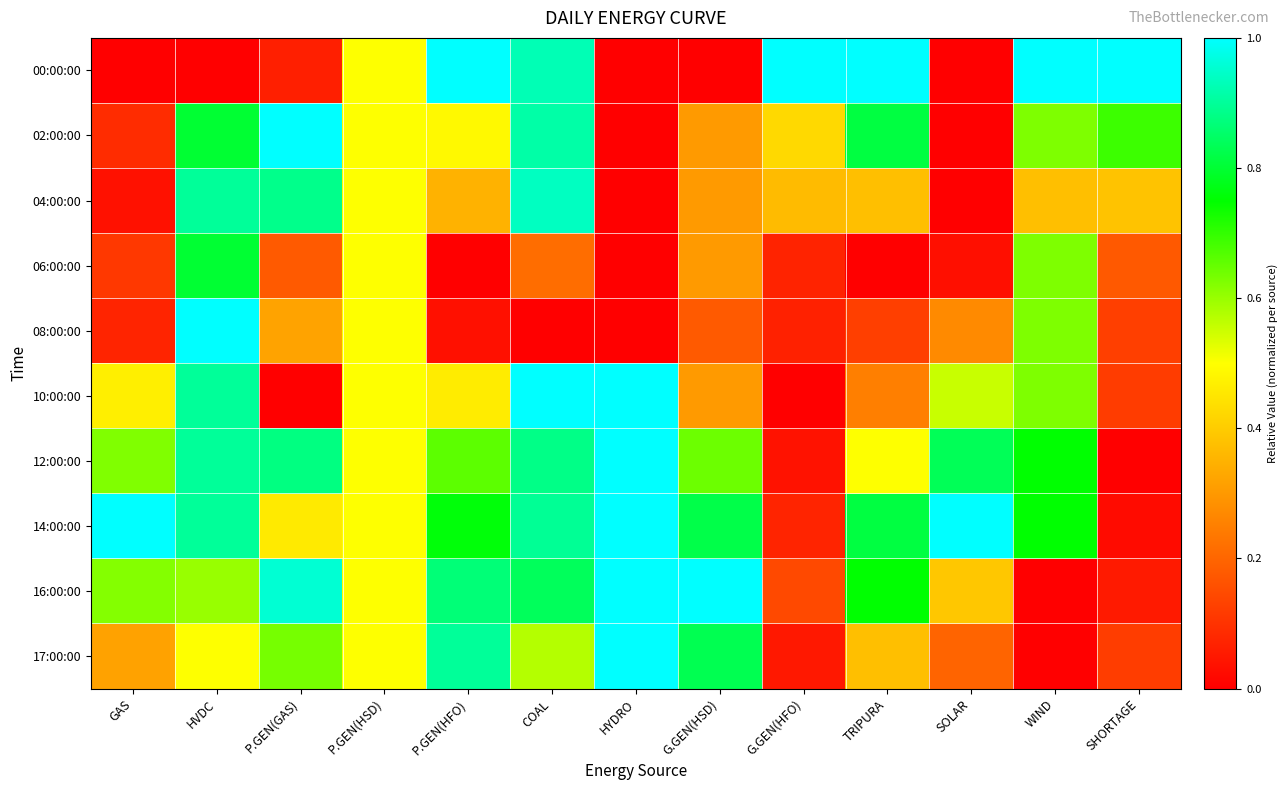

What is the greatest value displayed?

1.0